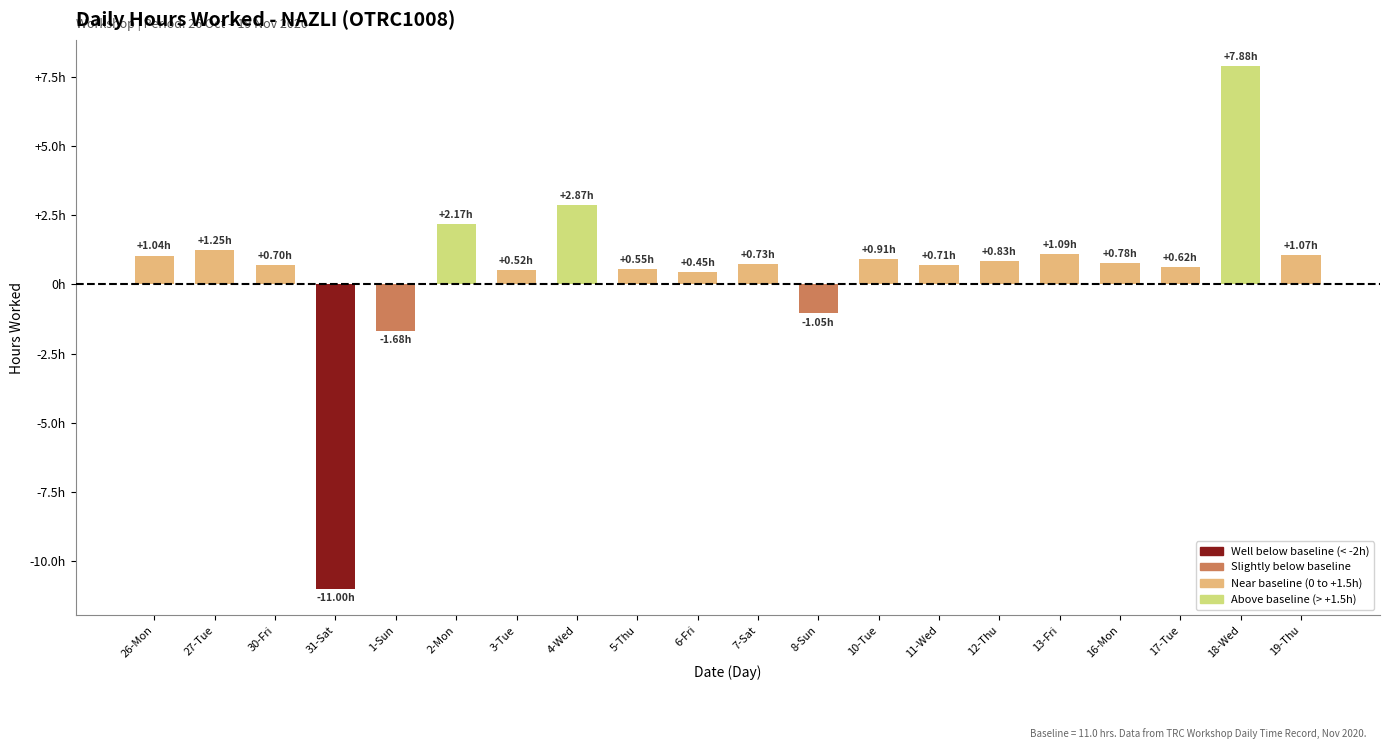

Are the bars horizontal?

No